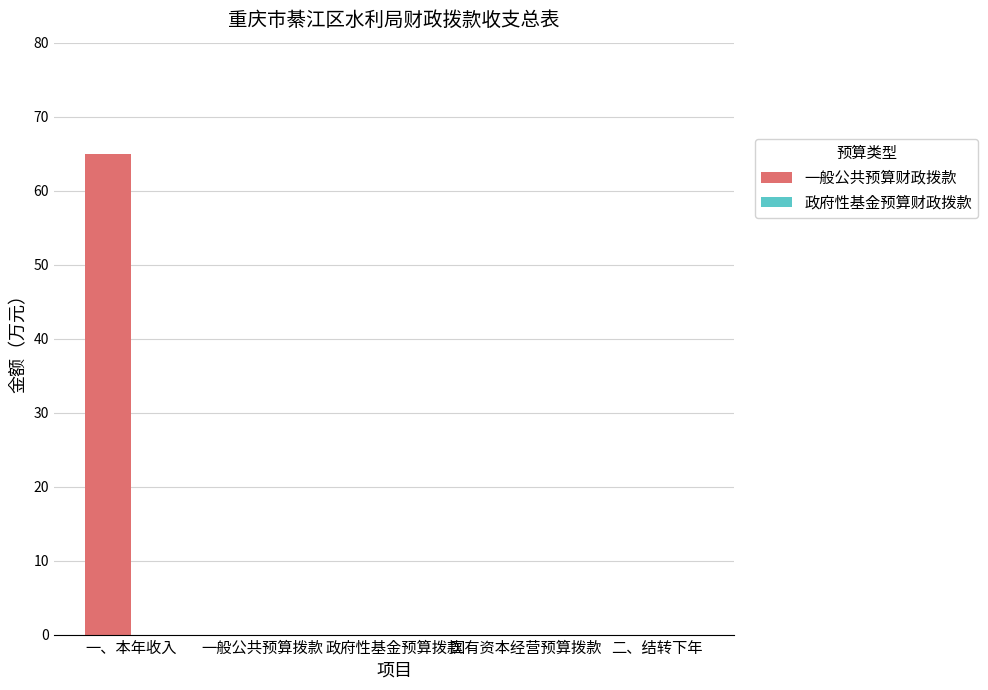

What is the change in value from 一、本年收入 to 二、结转下年?

-64.9